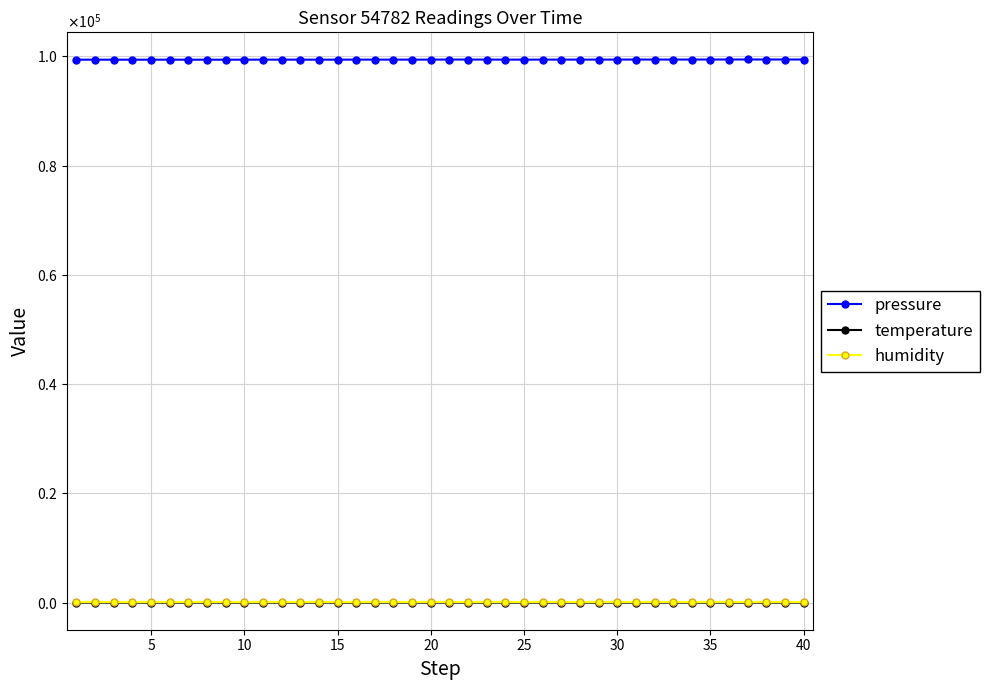

True or false: humidity and pressure cross at least once.

False